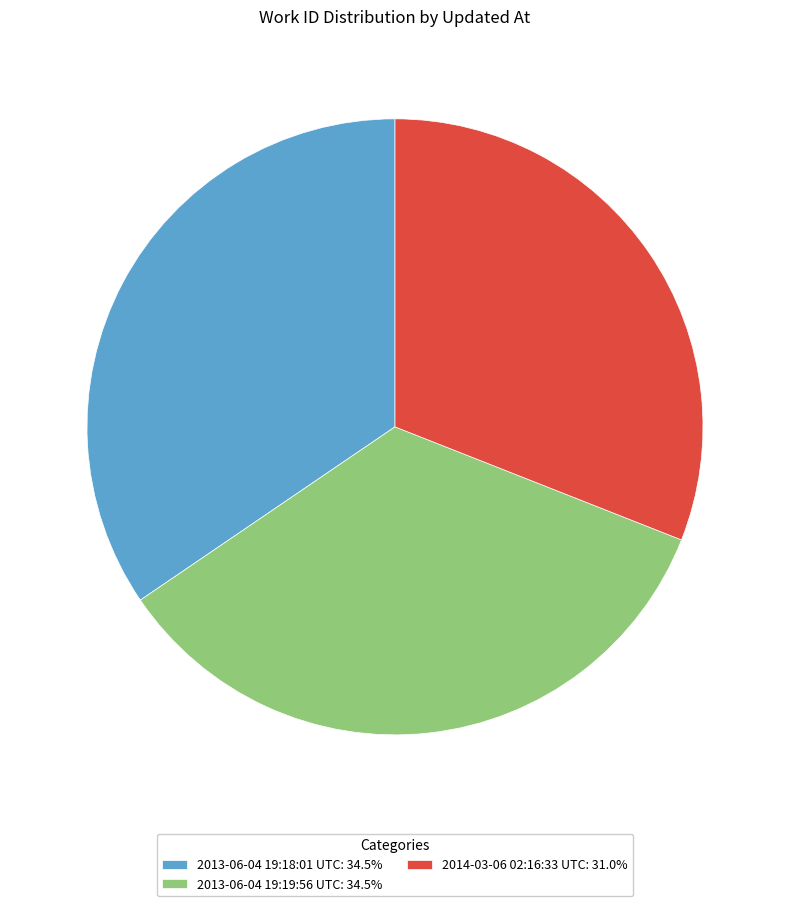

What is the ratio of the value at 2013-06-04 19:18:01 UTC: 34.5% to the value at 2014-03-06 02:16:33 UTC: 31.0%?

1.1